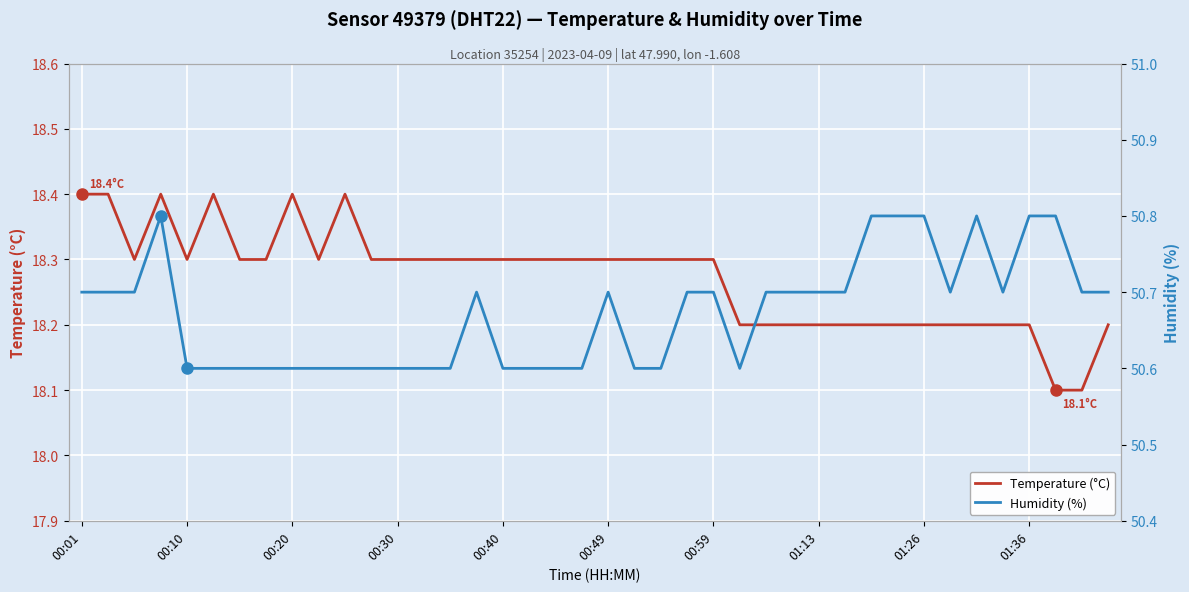

What is the minimum value for Humidity (%)?

50.6